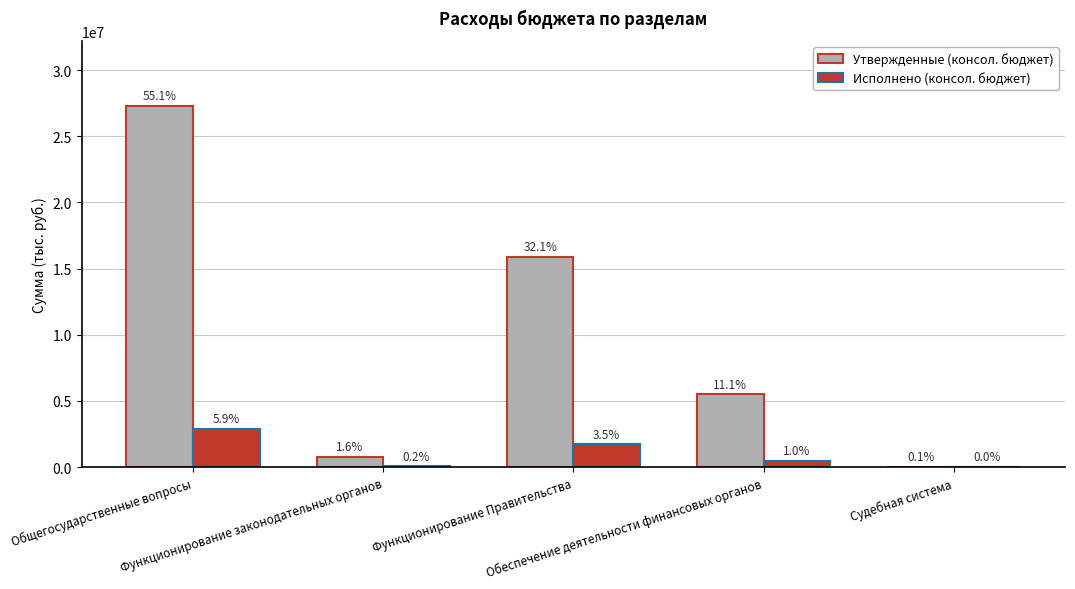

What is the difference between the maximum and minimum values in the Утвержденные (консол. бюджет) series?

27269655.0